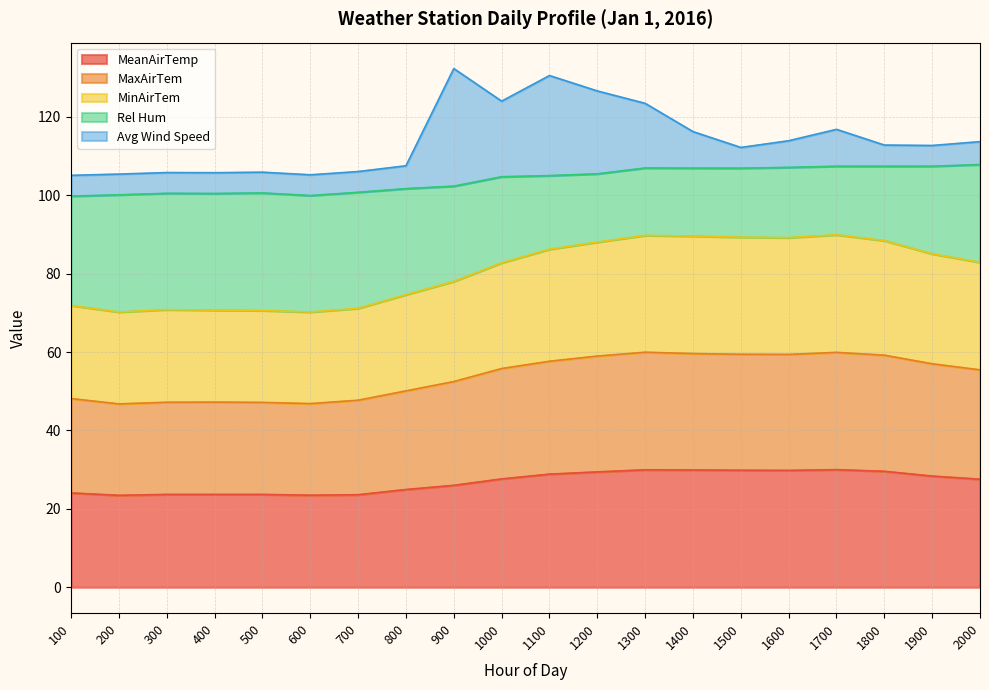

True or false: MeanAirTemp has a value of 24.9 at 800.

True